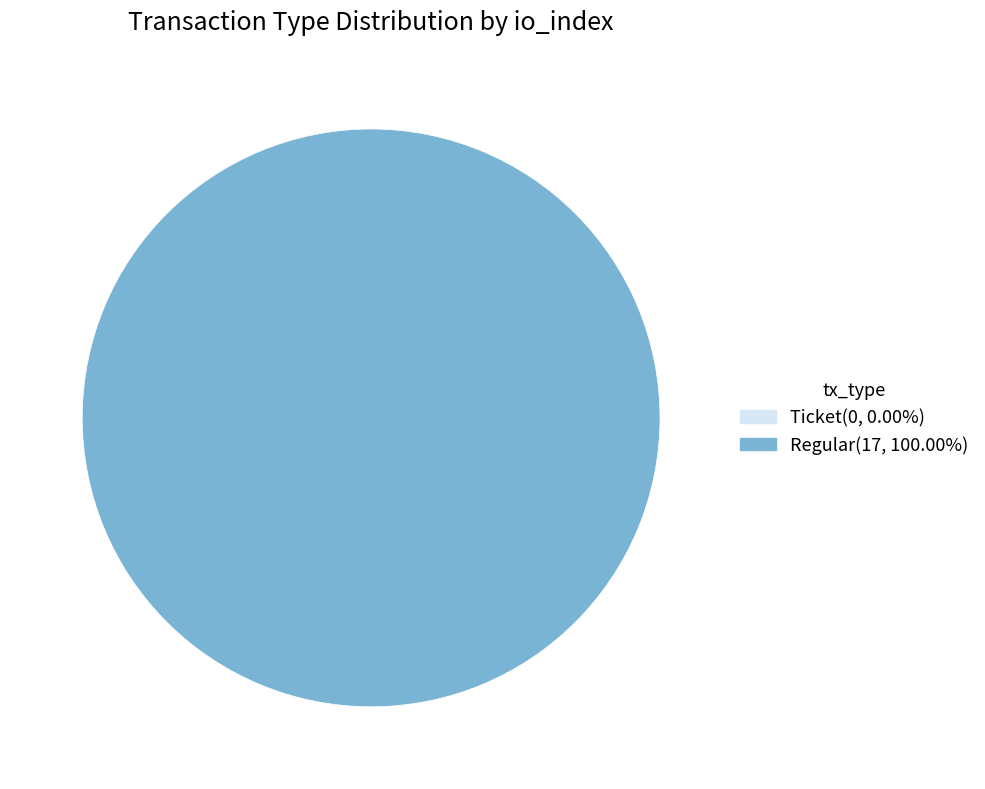

Rank the categories by value from highest to lowest.

Regular, Ticket